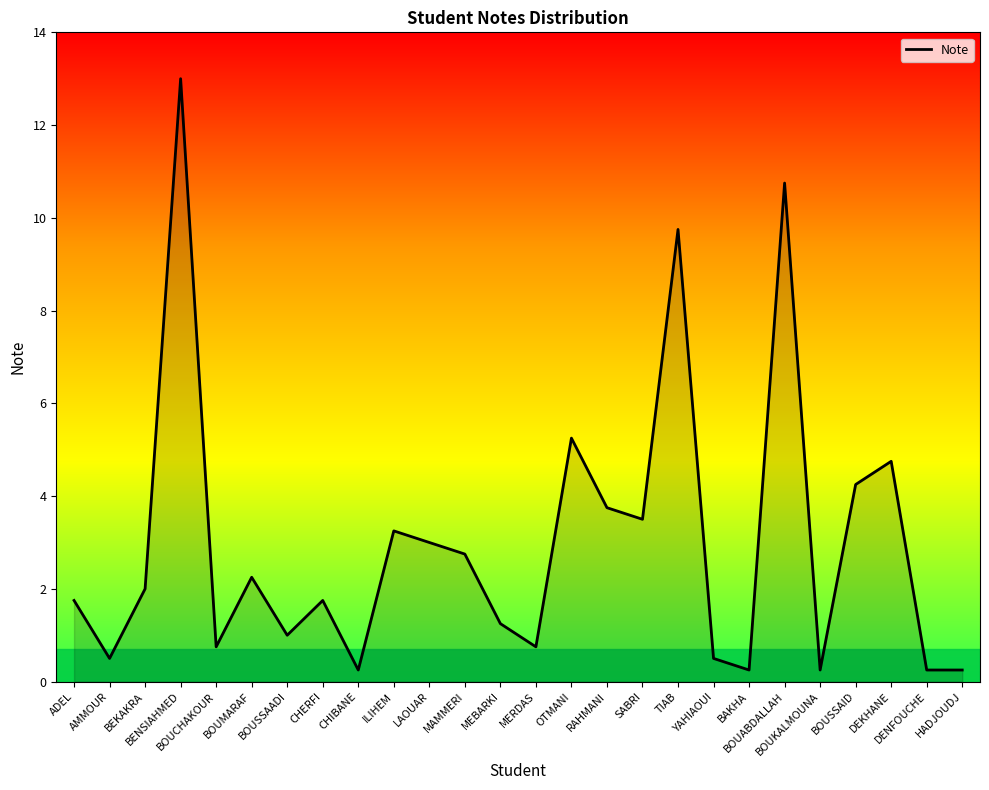

What is the ratio of the value at ILIHEM to the value at TIAB?

0.3